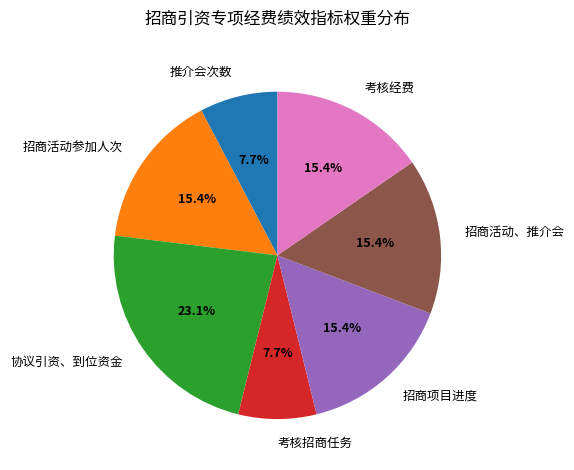

How many segments does this pie chart have?

7